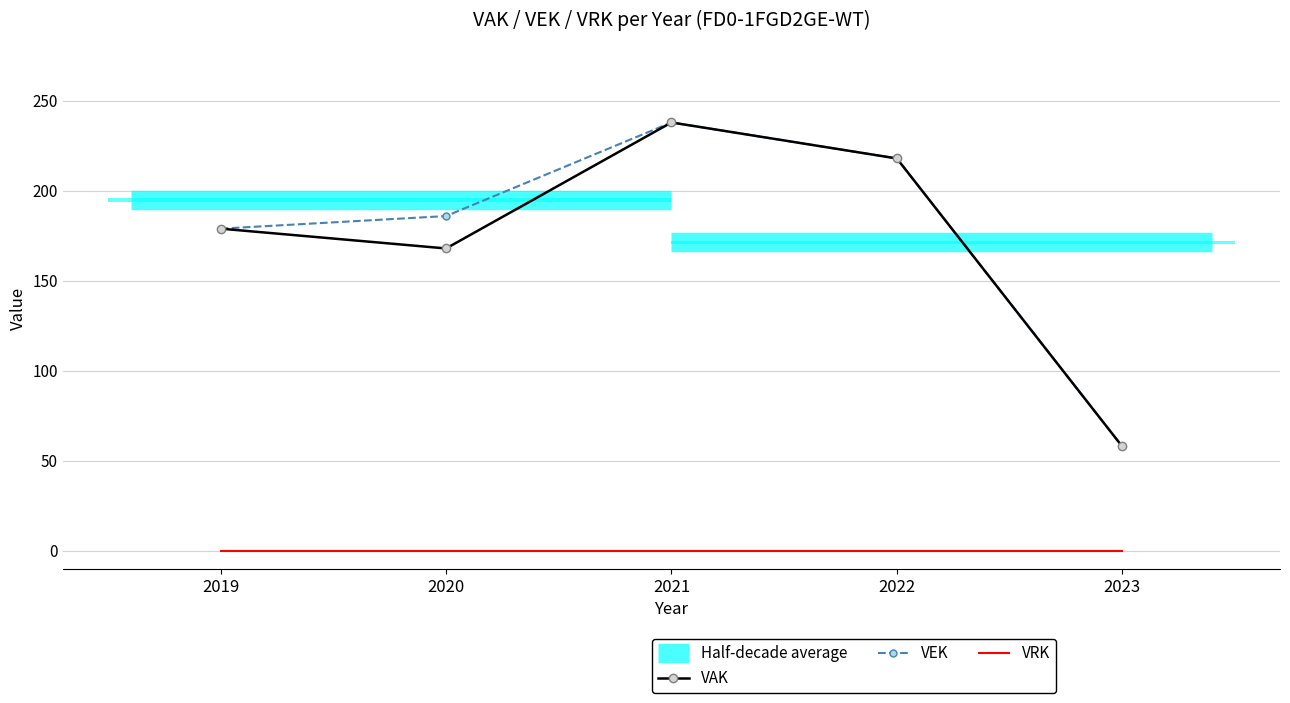

Where is the first local maximum for VEK?

2021